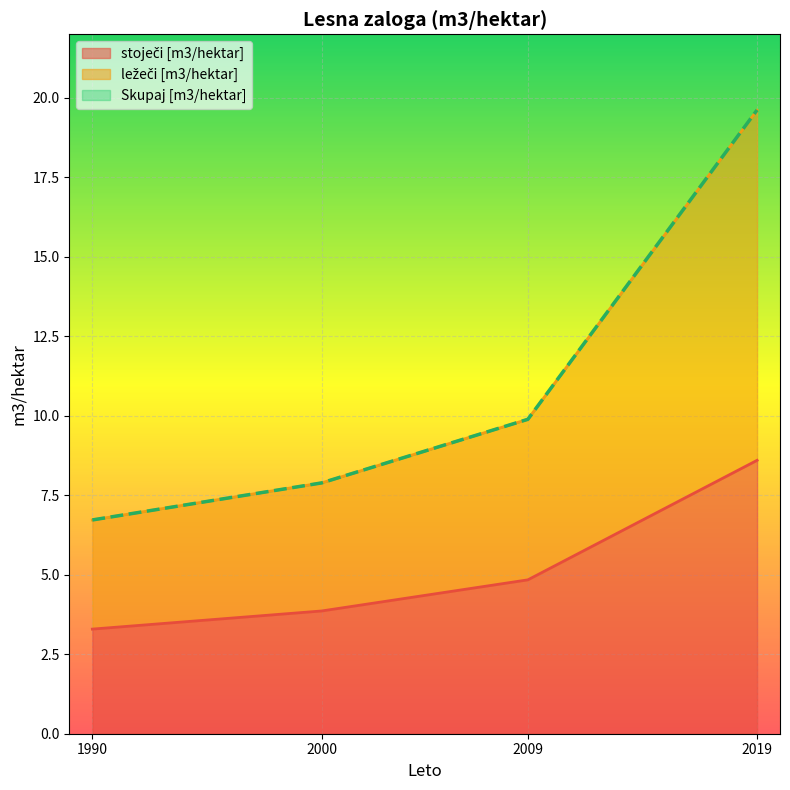

Where is stoječi [m3/hektar] nearest to the value 5?

2009